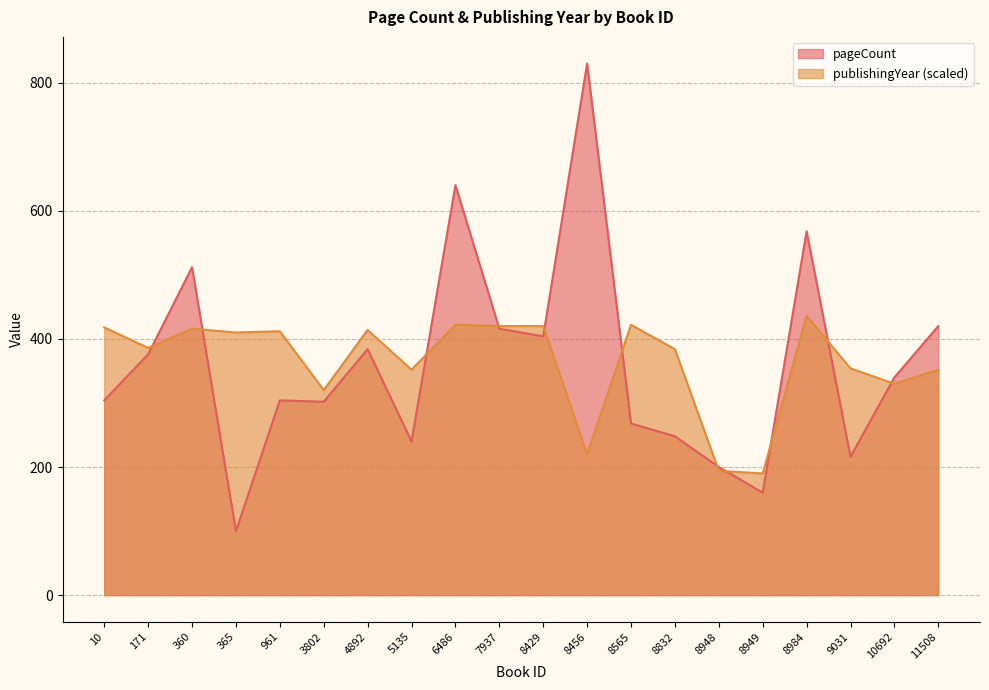

What value does the publishingYear series have at 8456?

220